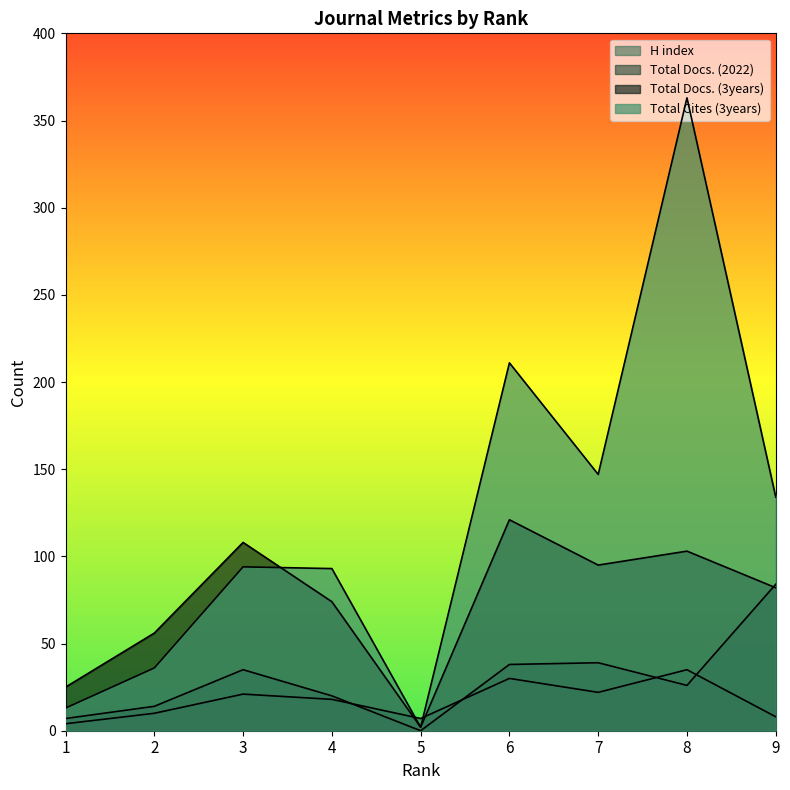

At which category is the sum across all series the highest?

8